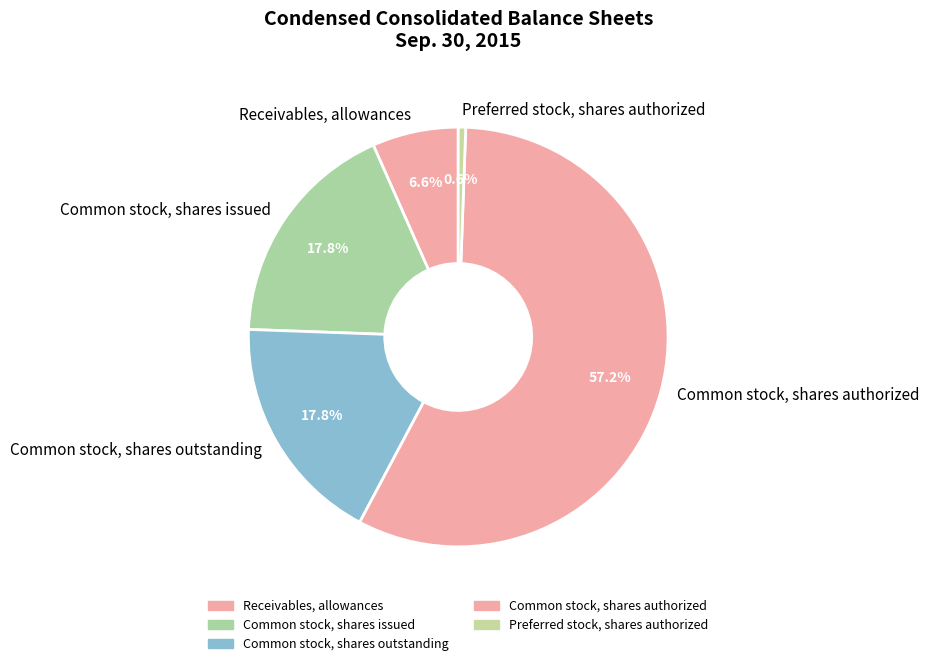

Between Common stock, shares authorized and Preferred stock, shares authorized, which is larger?

Common stock, shares authorized